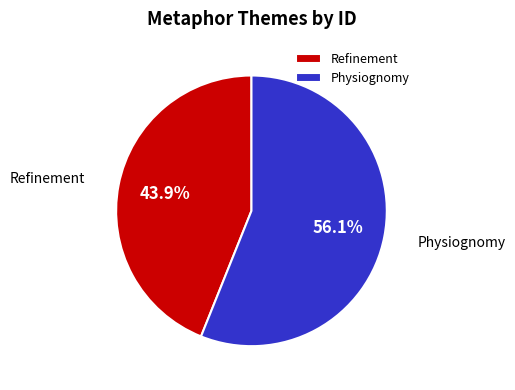

Which slice is the largest?

Physiognomy